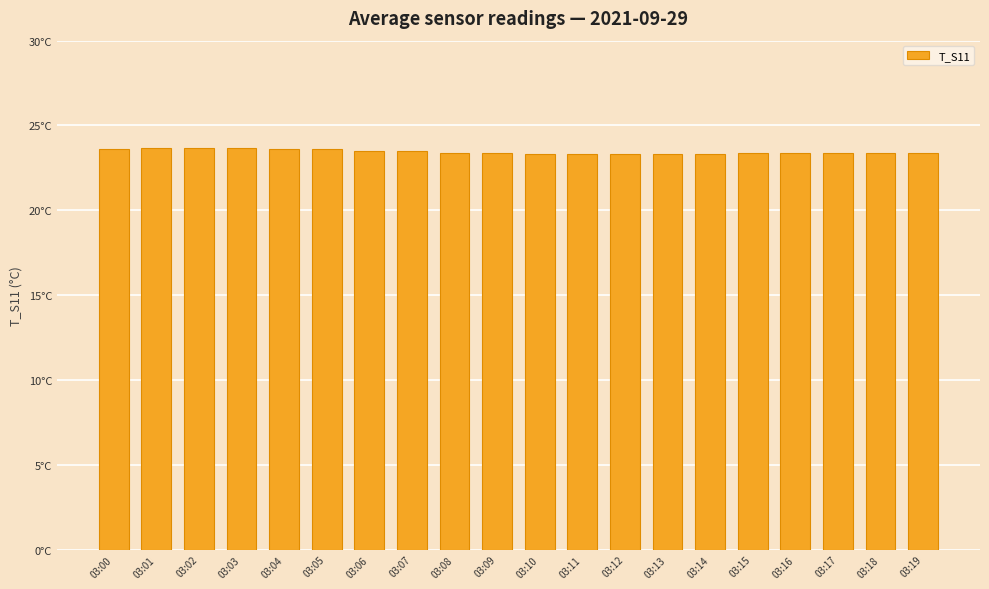

The chart shows a value of 23.4 at 03:08. True or false?

True